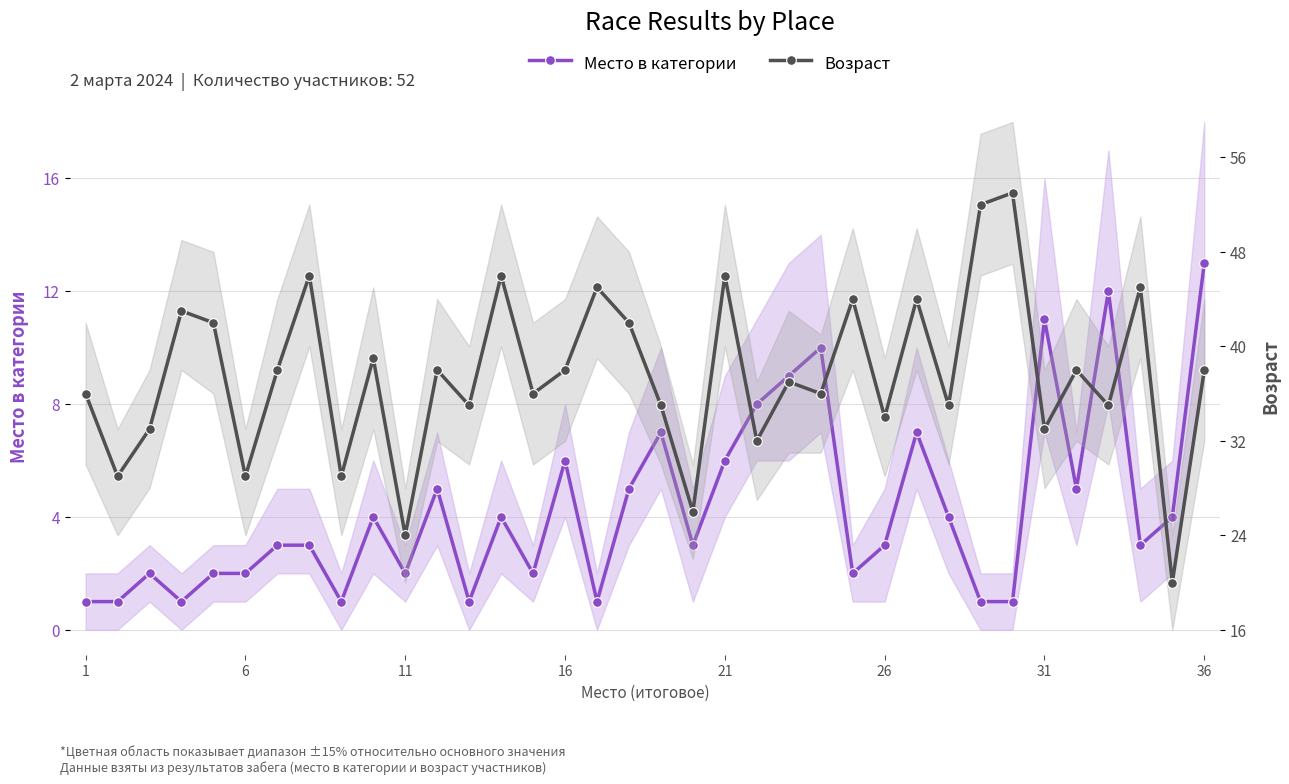

True or false: Место в категории and Возраст cross at least once.

False